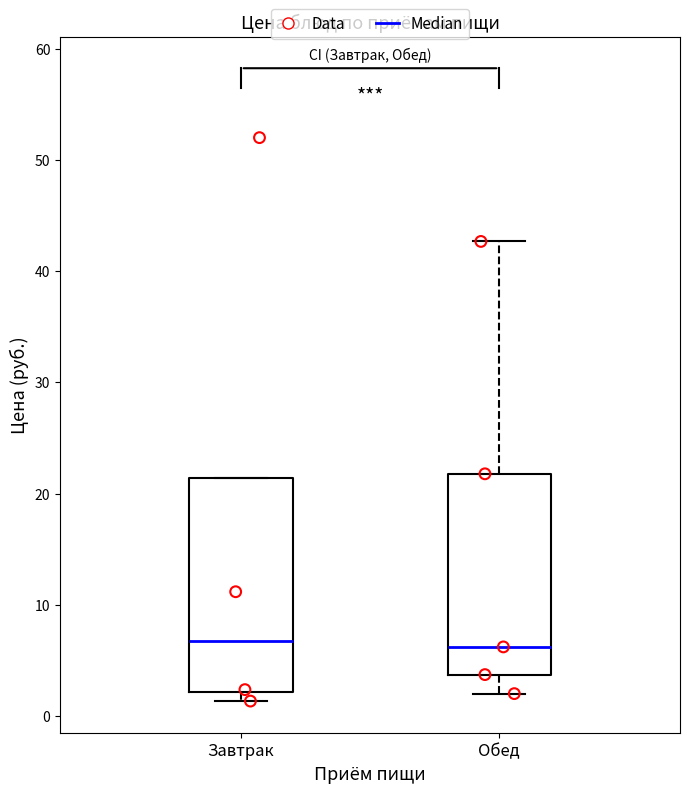

Reading left to right, transcribe this box plot: for each box, give where its median line is, the range the box spans, and where its two whiskers end, as read against the y-axis. The values are not printed on the chart, so give them approximately, as read against the axis.

Завтрак: median 7, box 2 to 21, whiskers 1 to 21
Обед: median 6, box 4 to 22, whiskers 2 to 43